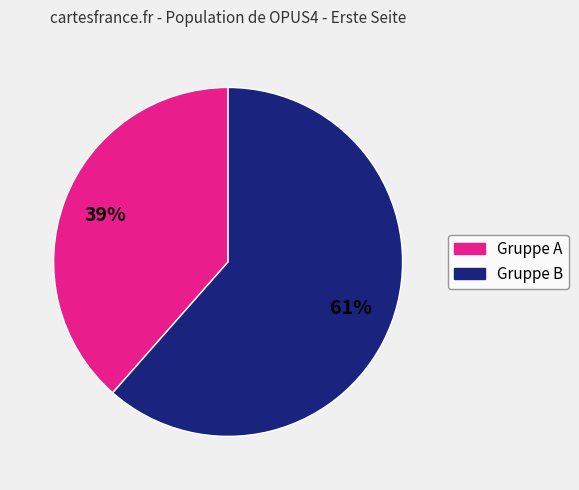

How many slices are in this pie chart?

2